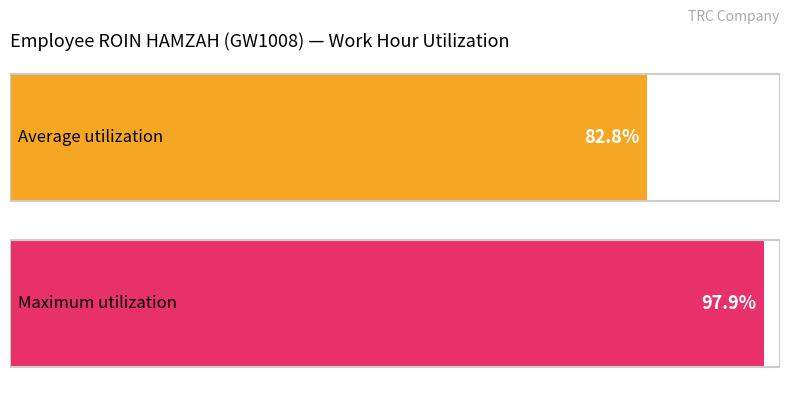

How many distinct data groups are displayed?

1